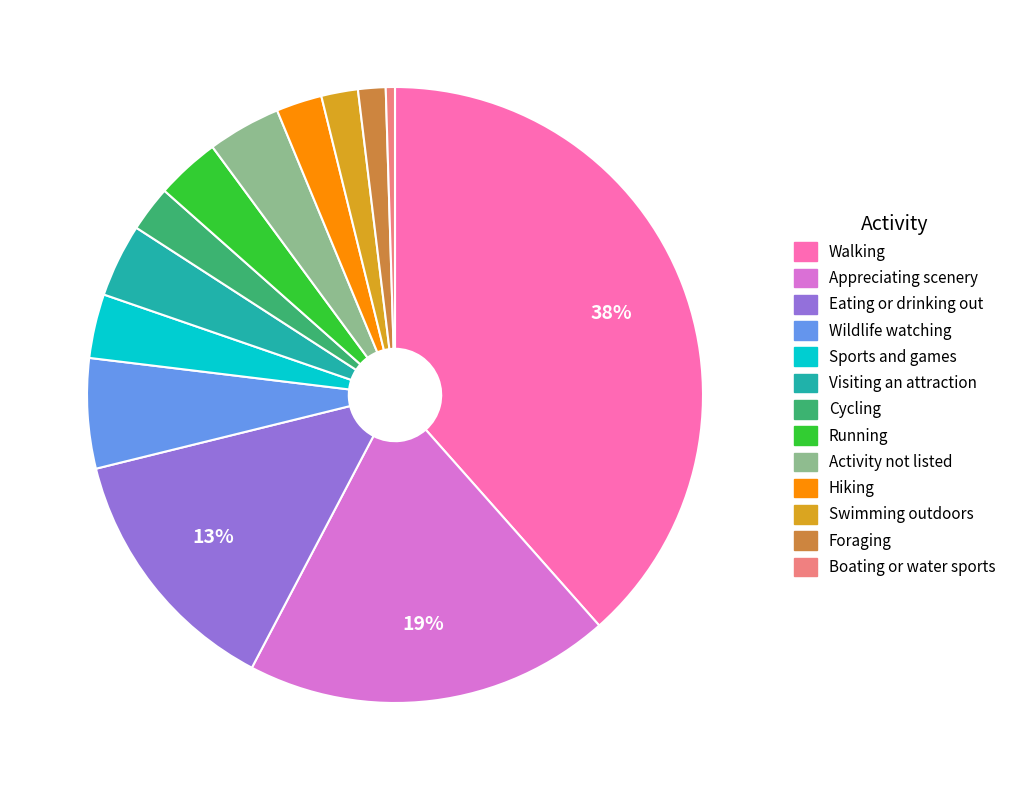

Which category has the biggest portion of the pie?

Walking